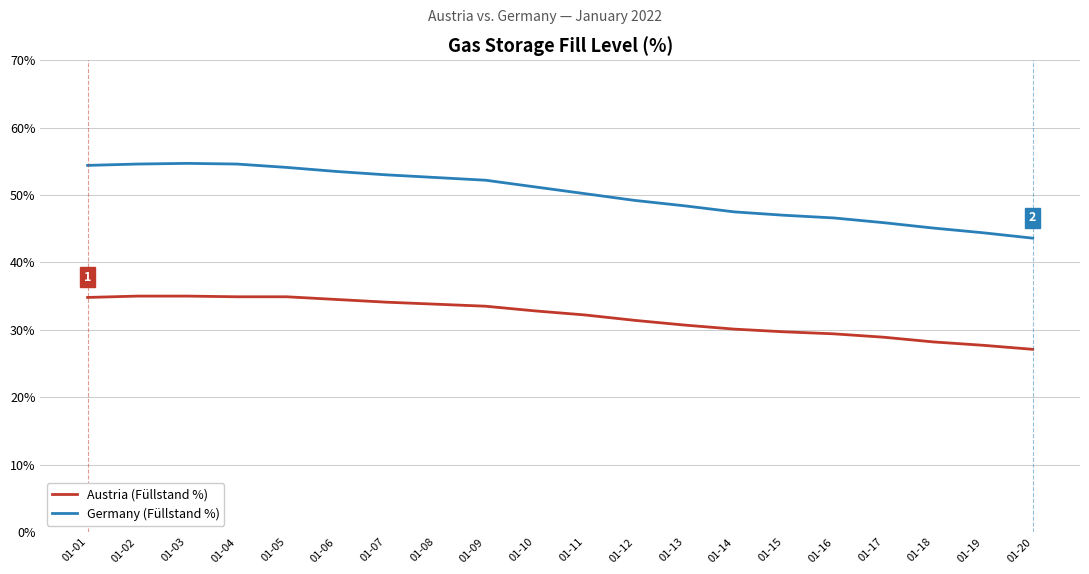

At how many categories does at least one series exceed 28?

20